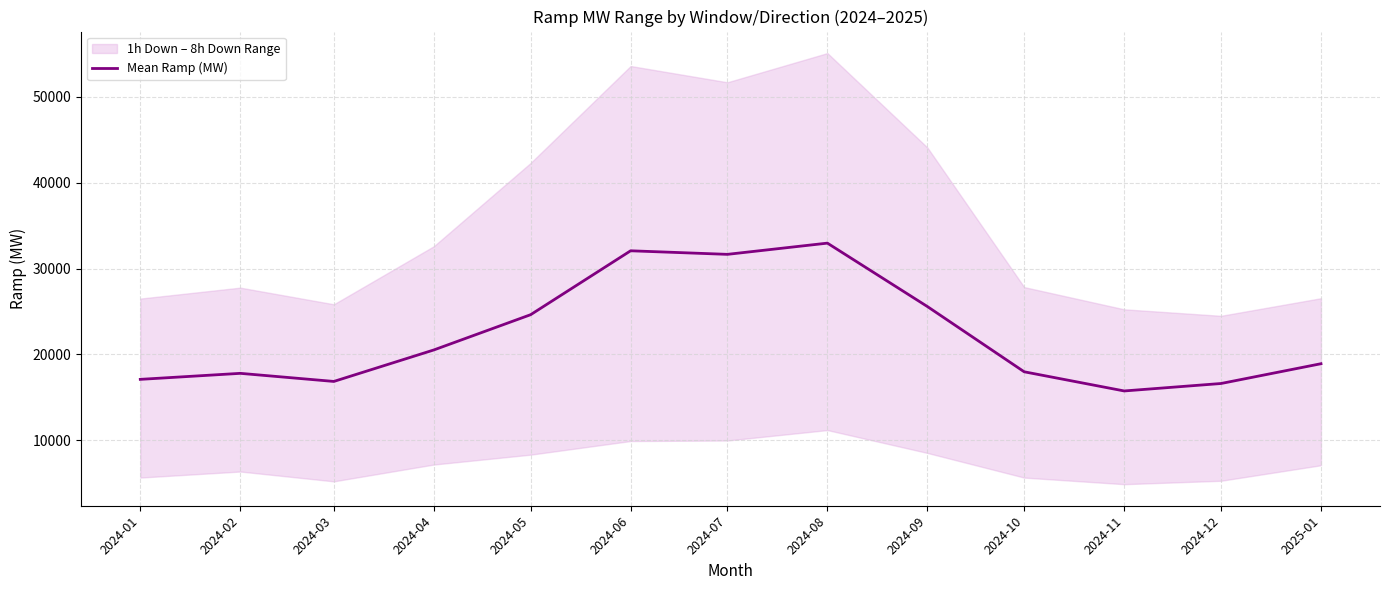

How many interior local valleys (lower than both neighbors) does the data have?

3